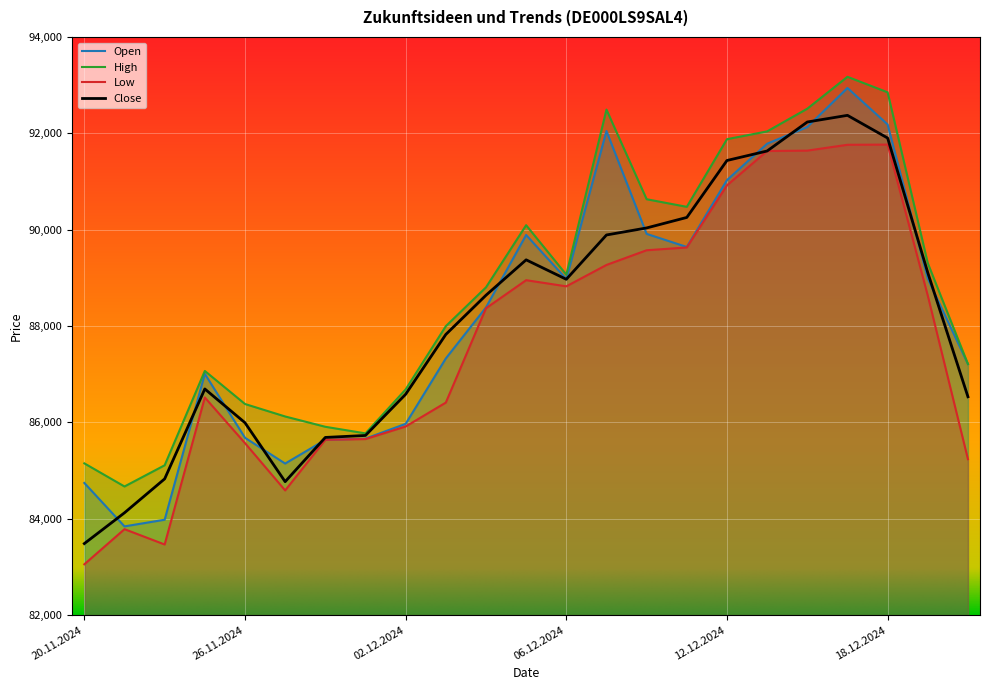

What is the smallest value displayed?

83055